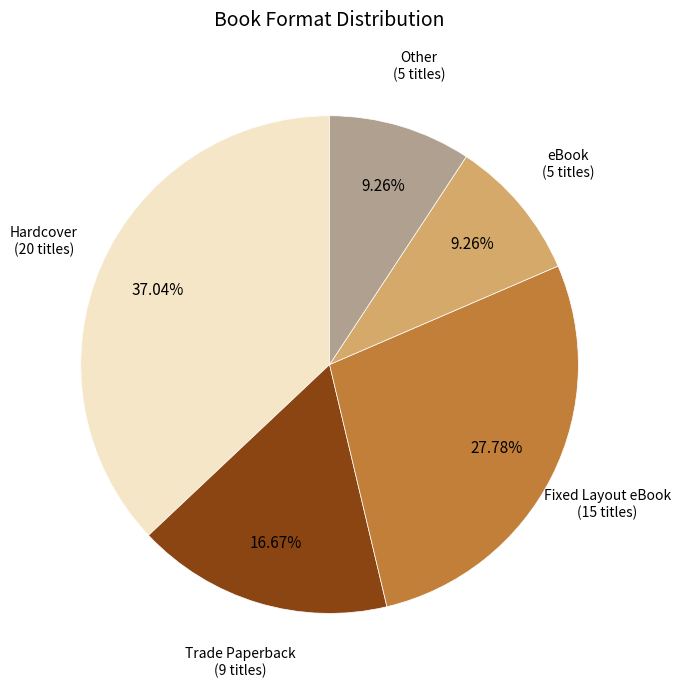

Does Hardcover represent more than half of the total?

No